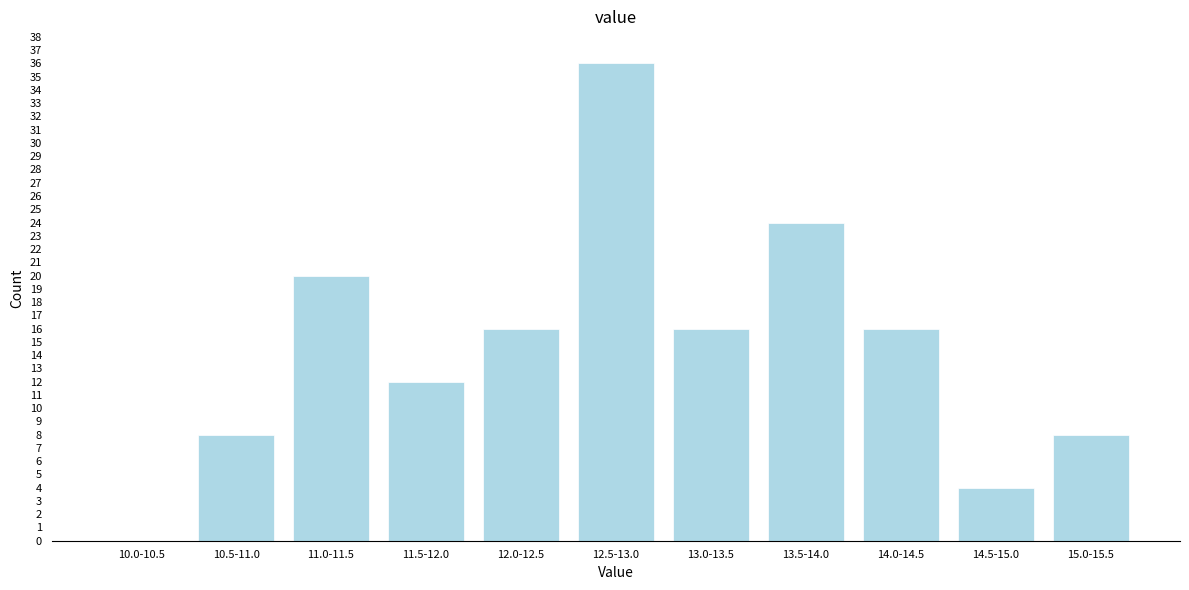

Reading left to right, what are all the values shown in this chart?

10.0-10.5=0	10.5-11.0=8	11.0-11.5=20	11.5-12.0=12	12.0-12.5=16	12.5-13.0=36	13.0-13.5=16	13.5-14.0=24	14.0-14.5=16	14.5-15.0=4	15.0-15.5=8